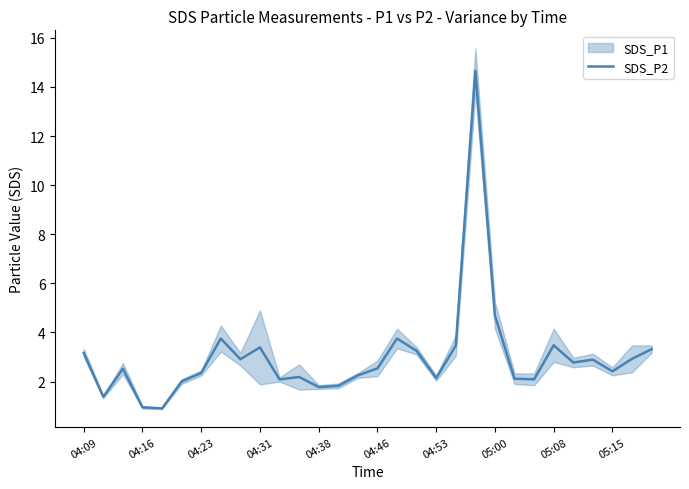

What is the lowest value of the SDS_P2 series?

0.9